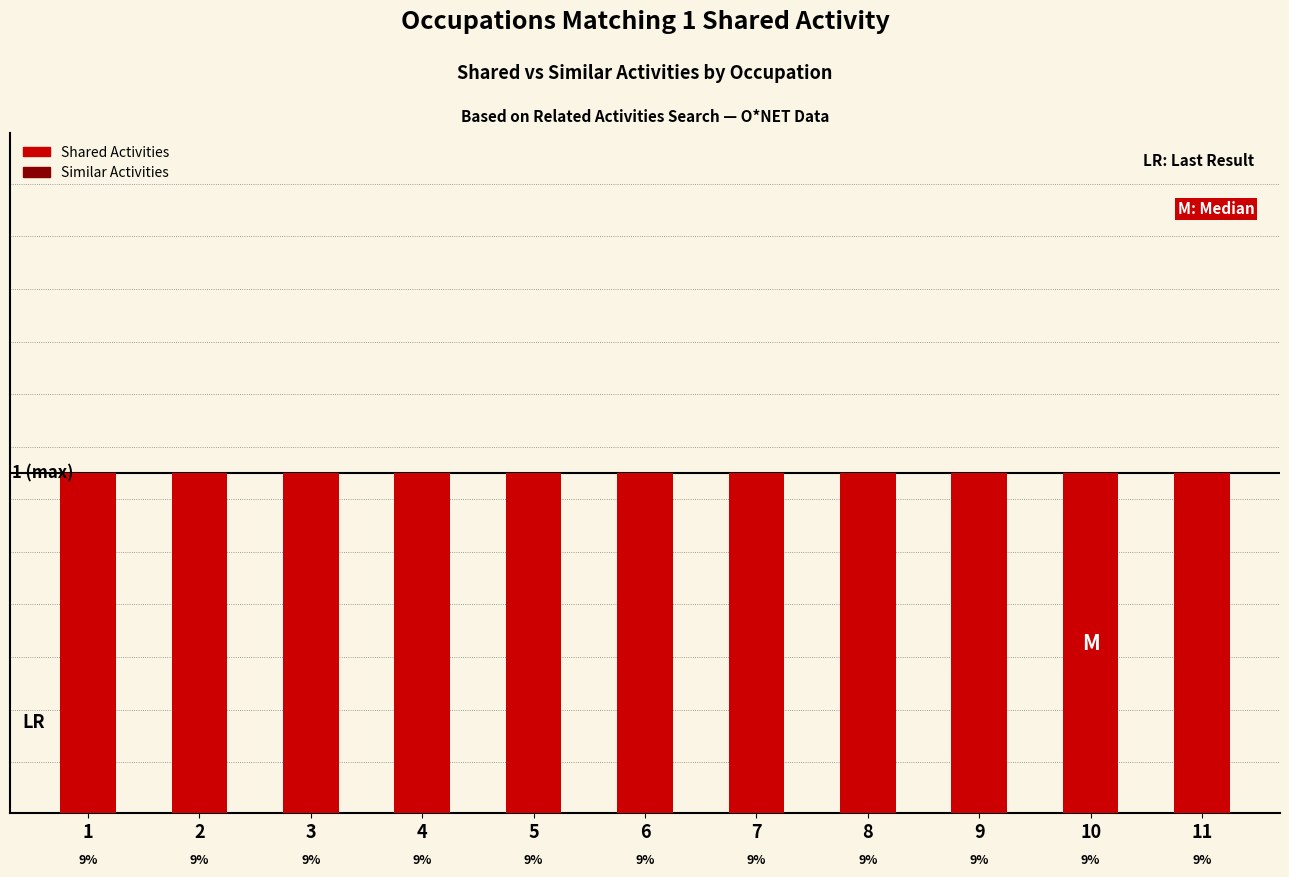

What are all the series names shown in the legend?

Shared Activities, Similar Activities